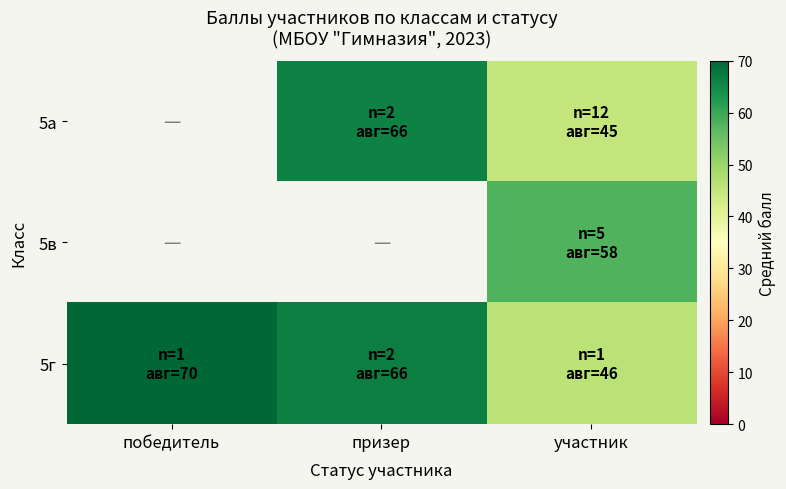

Which series has the widest spread of values?

5г